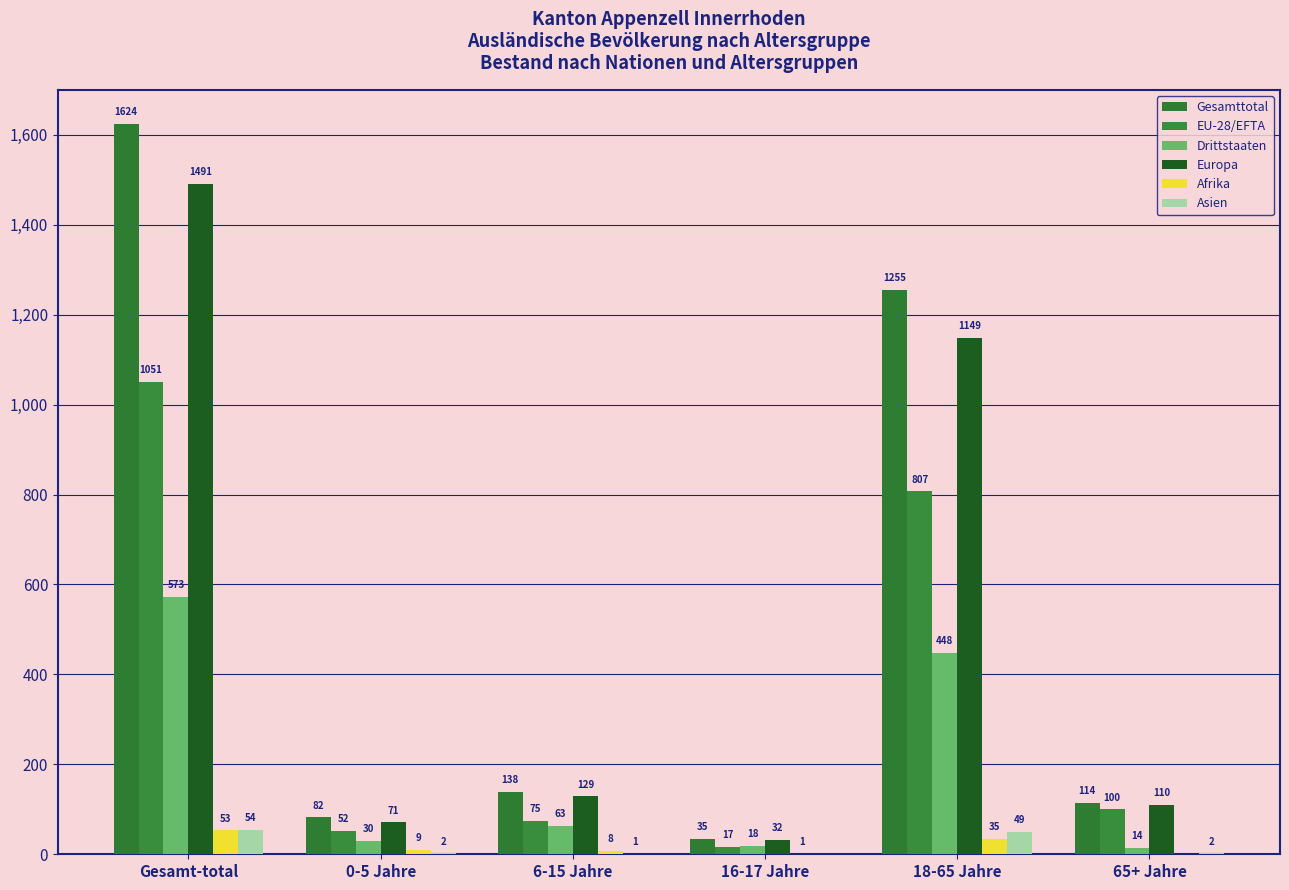

How many groups of bars are there?

6